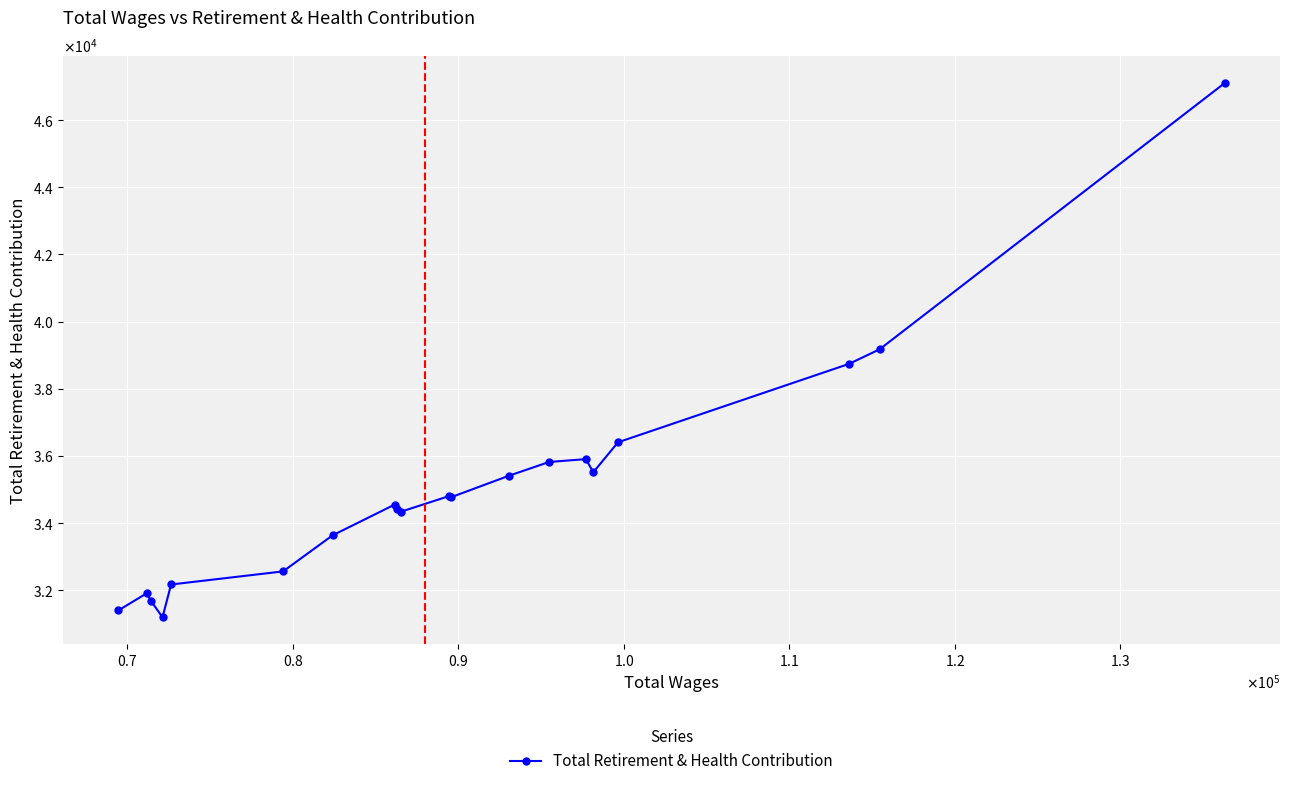

Does the chart display data point markers on the line(s)?

Yes